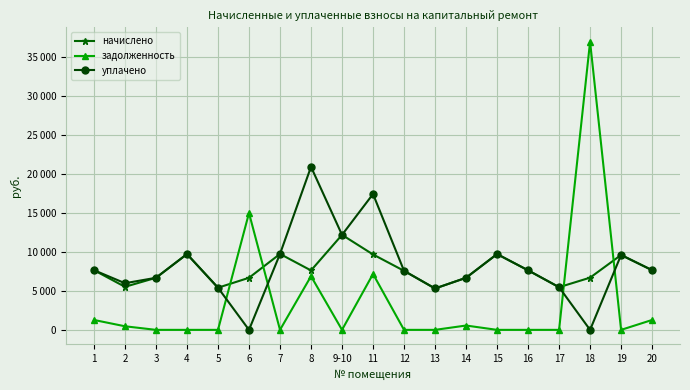

The value of уплачено at 7 is 2180.1. True or false?

False